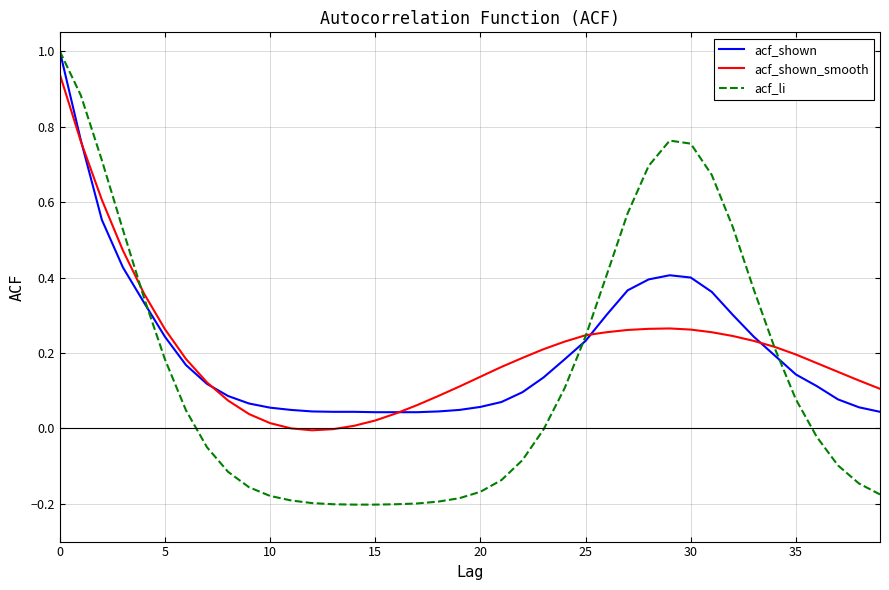

What is the maximum value shown in the chart?

1.0